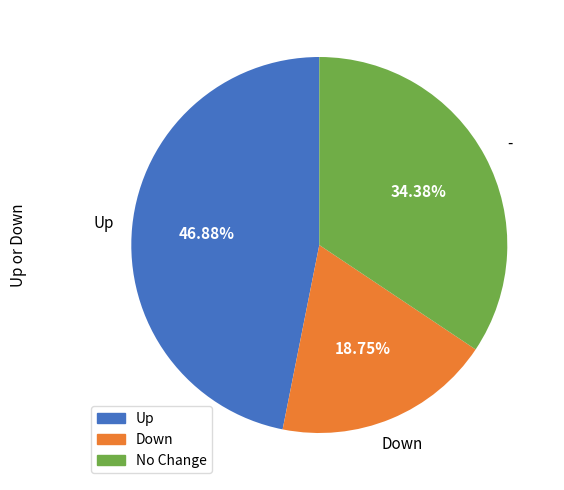

Is there a majority slice in this chart?

No